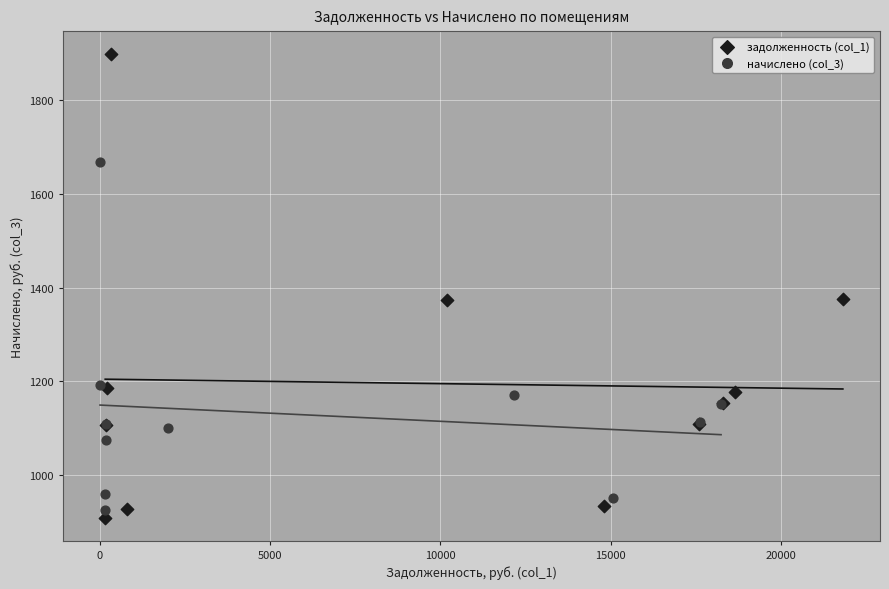

Which series has the widest spread of Y values?

задолженность (col_1)